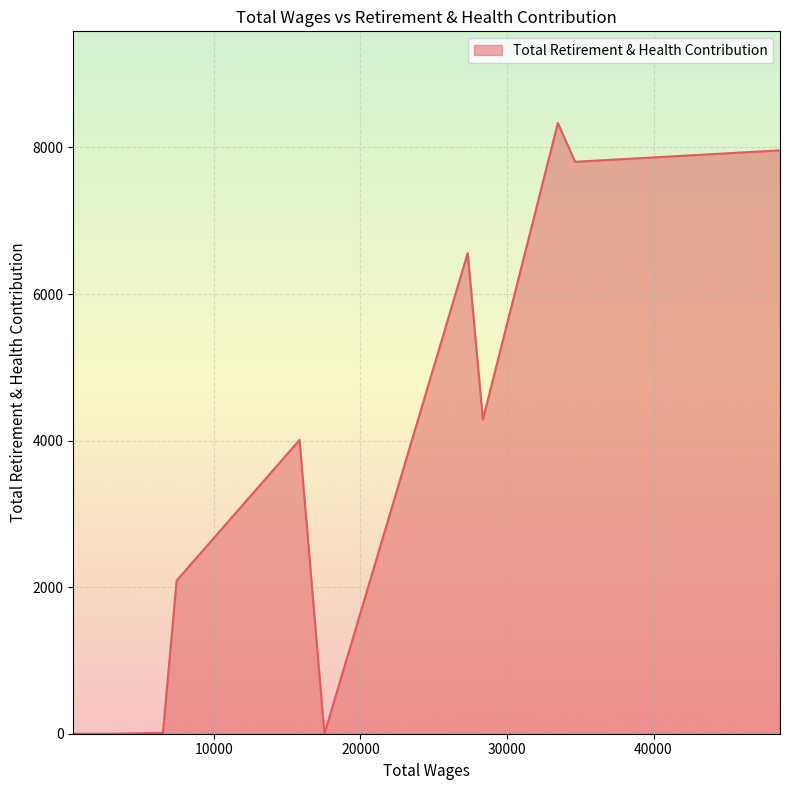

What is the maximum value shown in the chart?

8335